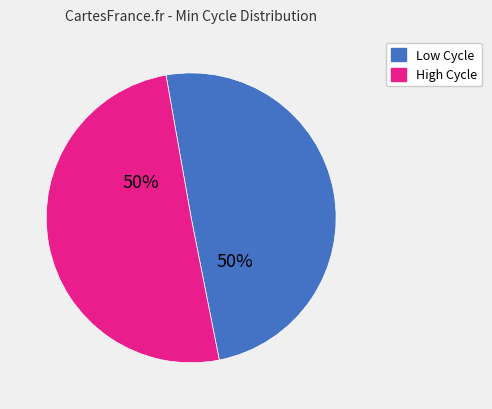

To the nearest percent, what is the average slice percentage?

50%